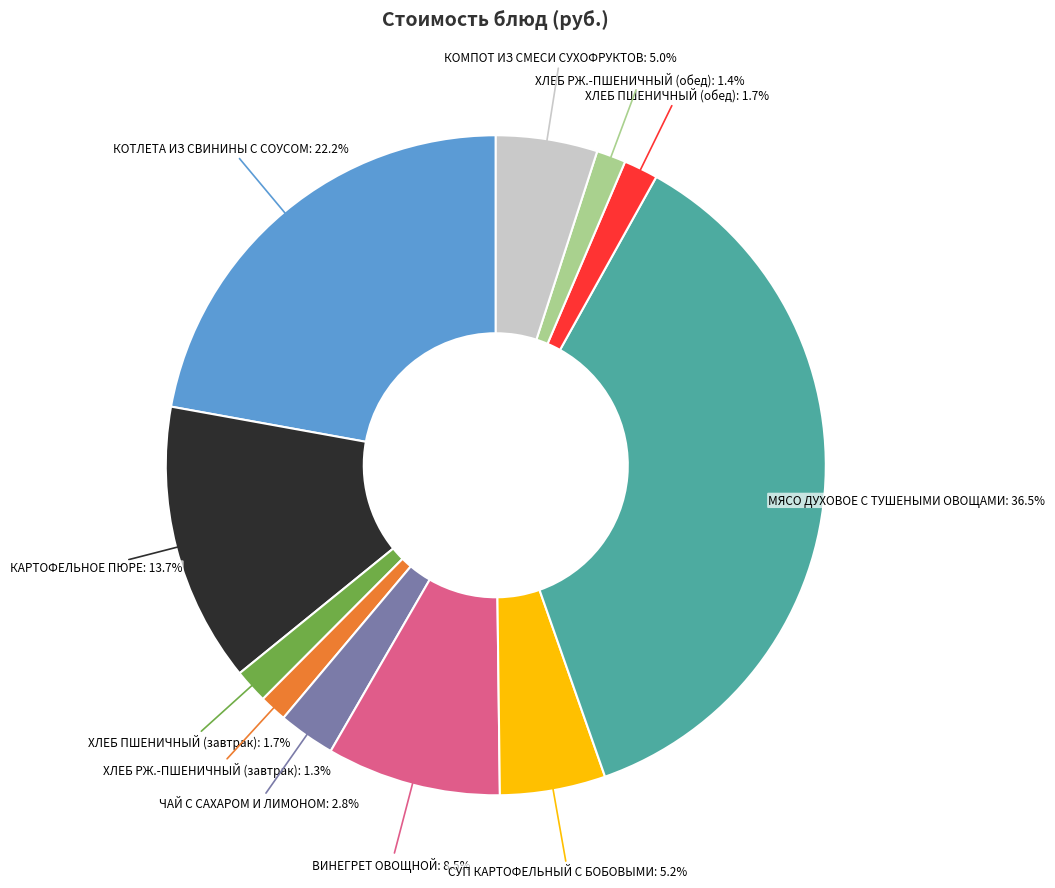

How many segments does this pie chart have?

11